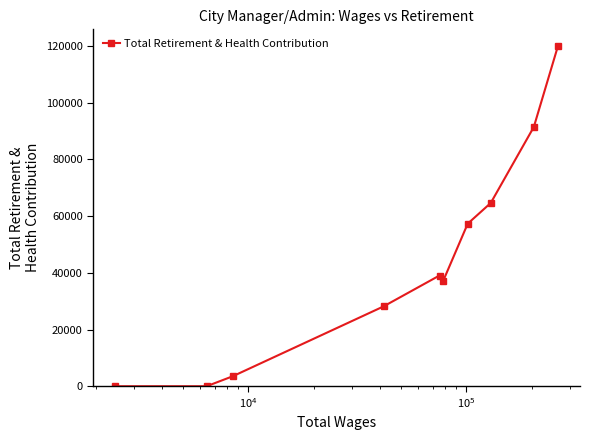

What is the average value?

44095